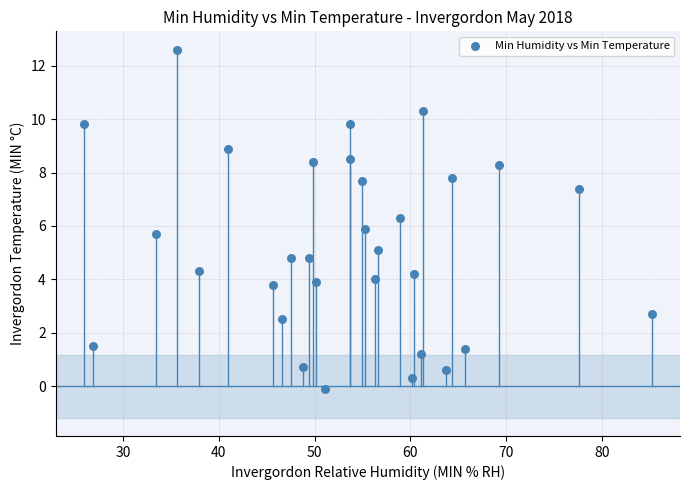

What is the range of X values (max minus min)?

59.3